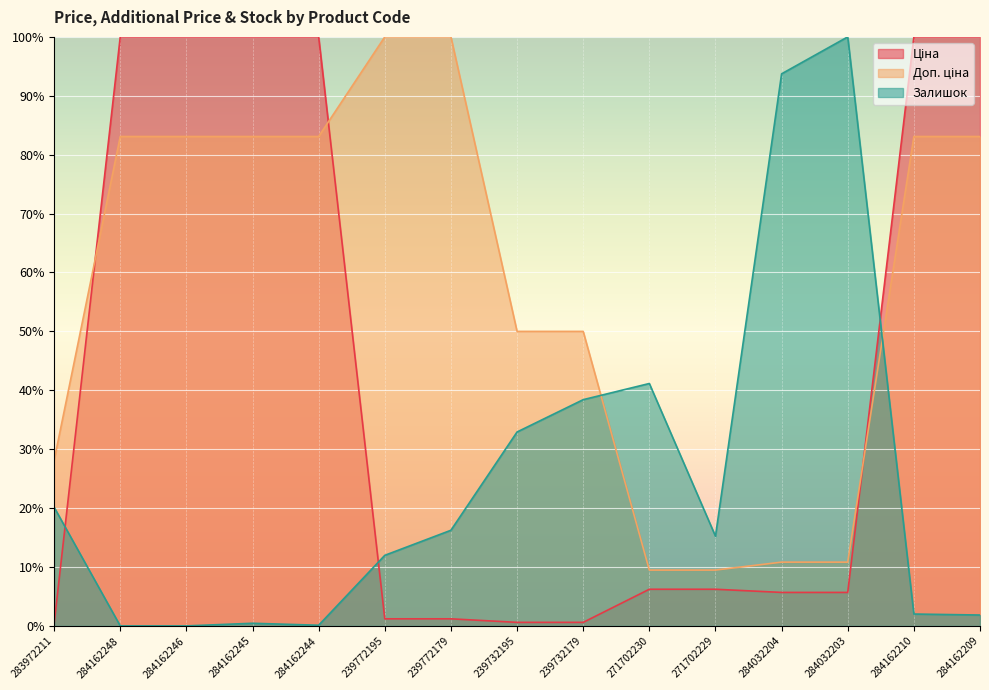

What is the maximum value for Ціна?

100.0